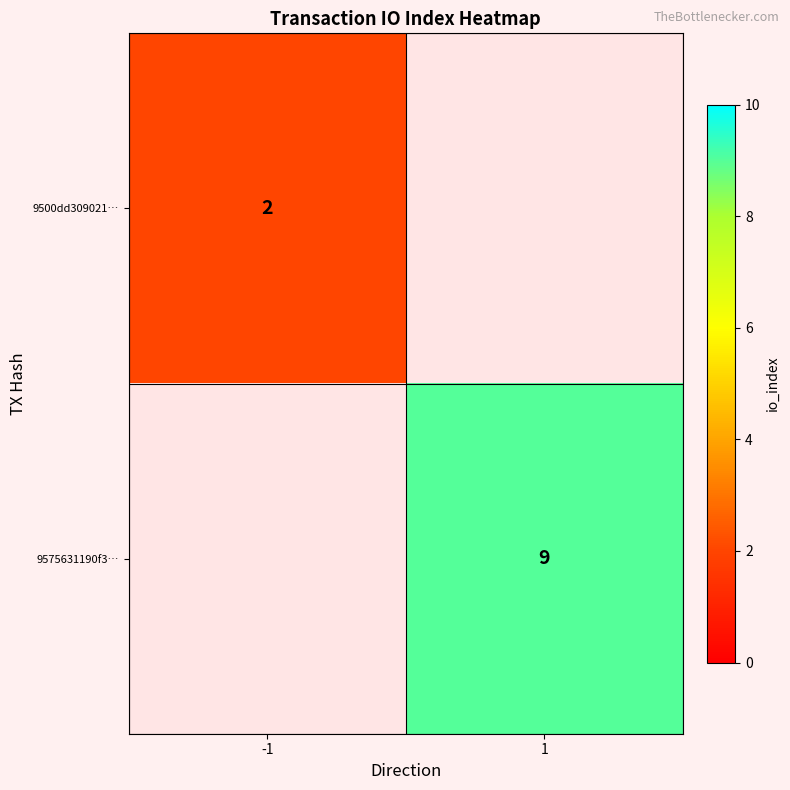

Count the number of categories in the chart.

2